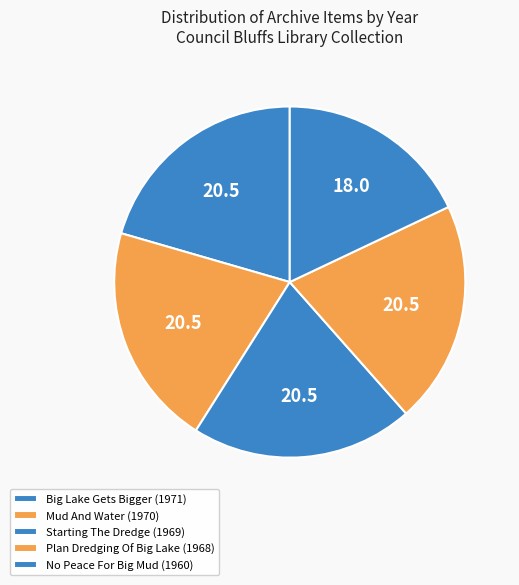

Does Big Lake Gets Bigger (1971) account for over 50% of the chart?

No